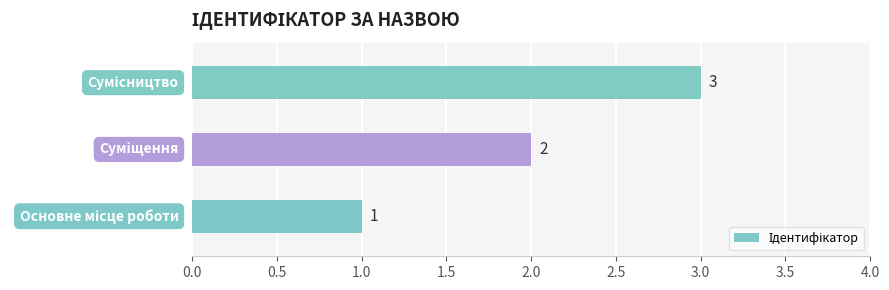

What is the maximum value shown in the chart?

3